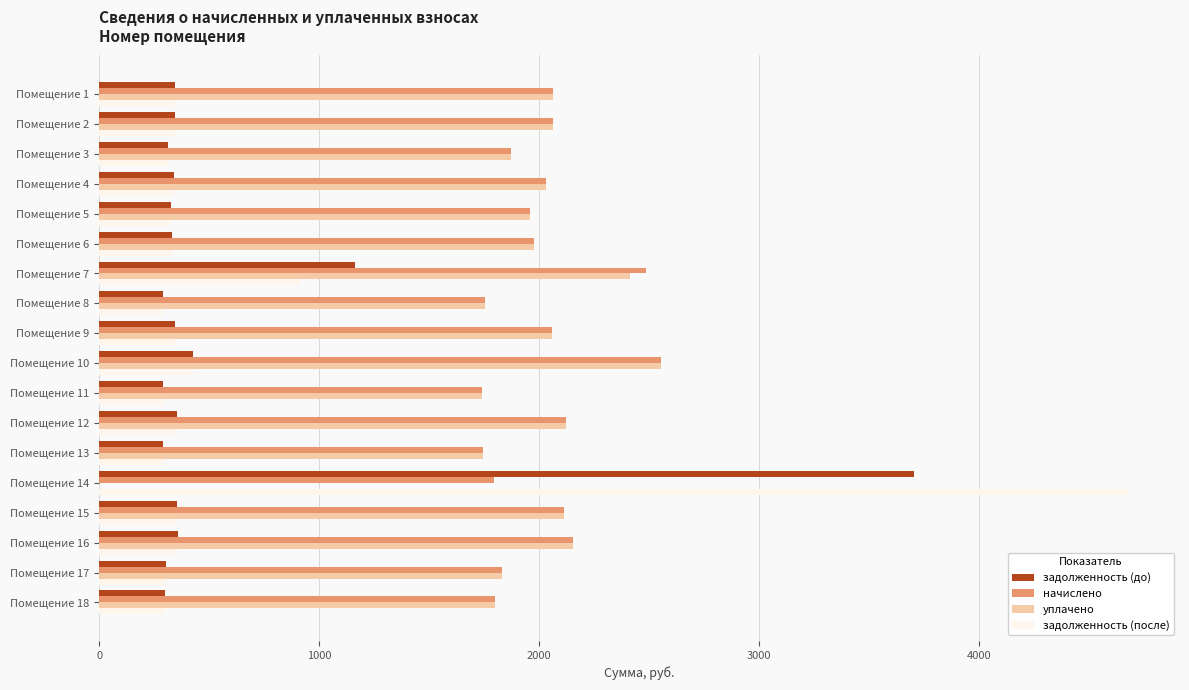

What is the total value across all series at Помещение 9?

4808.2